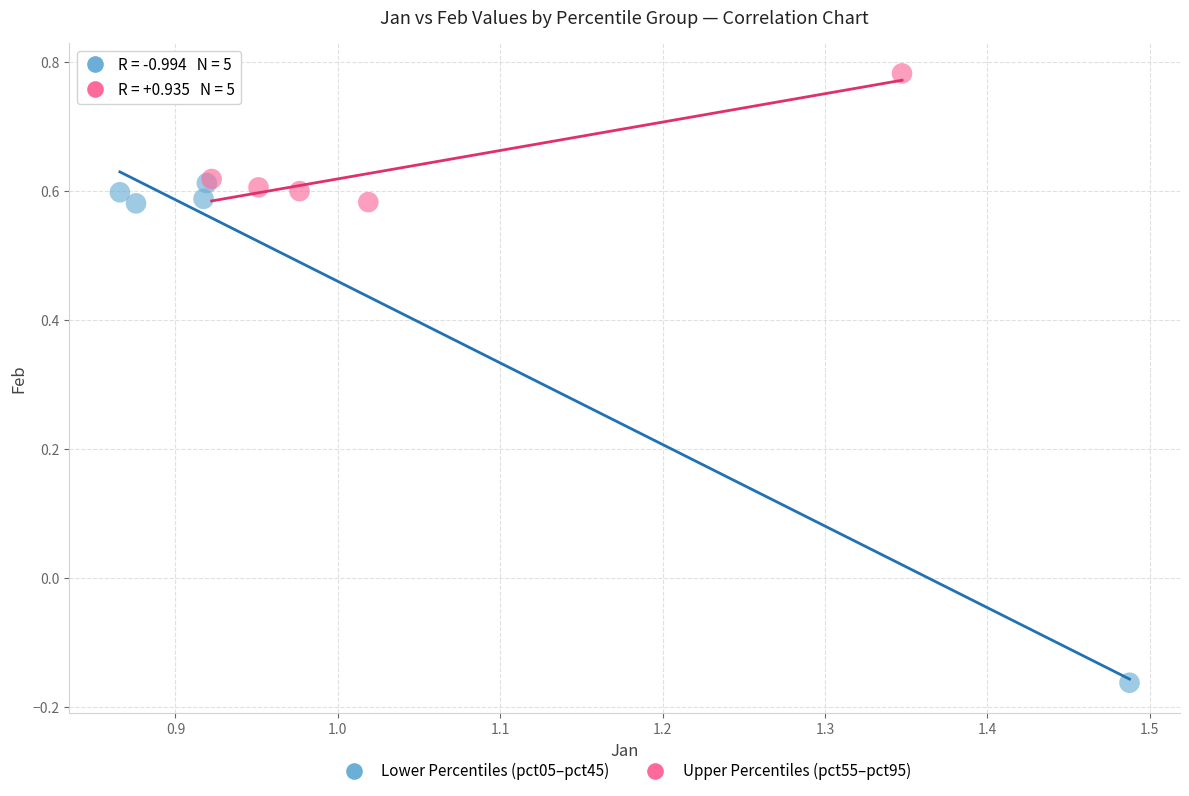

Which series has the largest Y range (max minus min)?

Lower Percentiles (pct05–pct45)